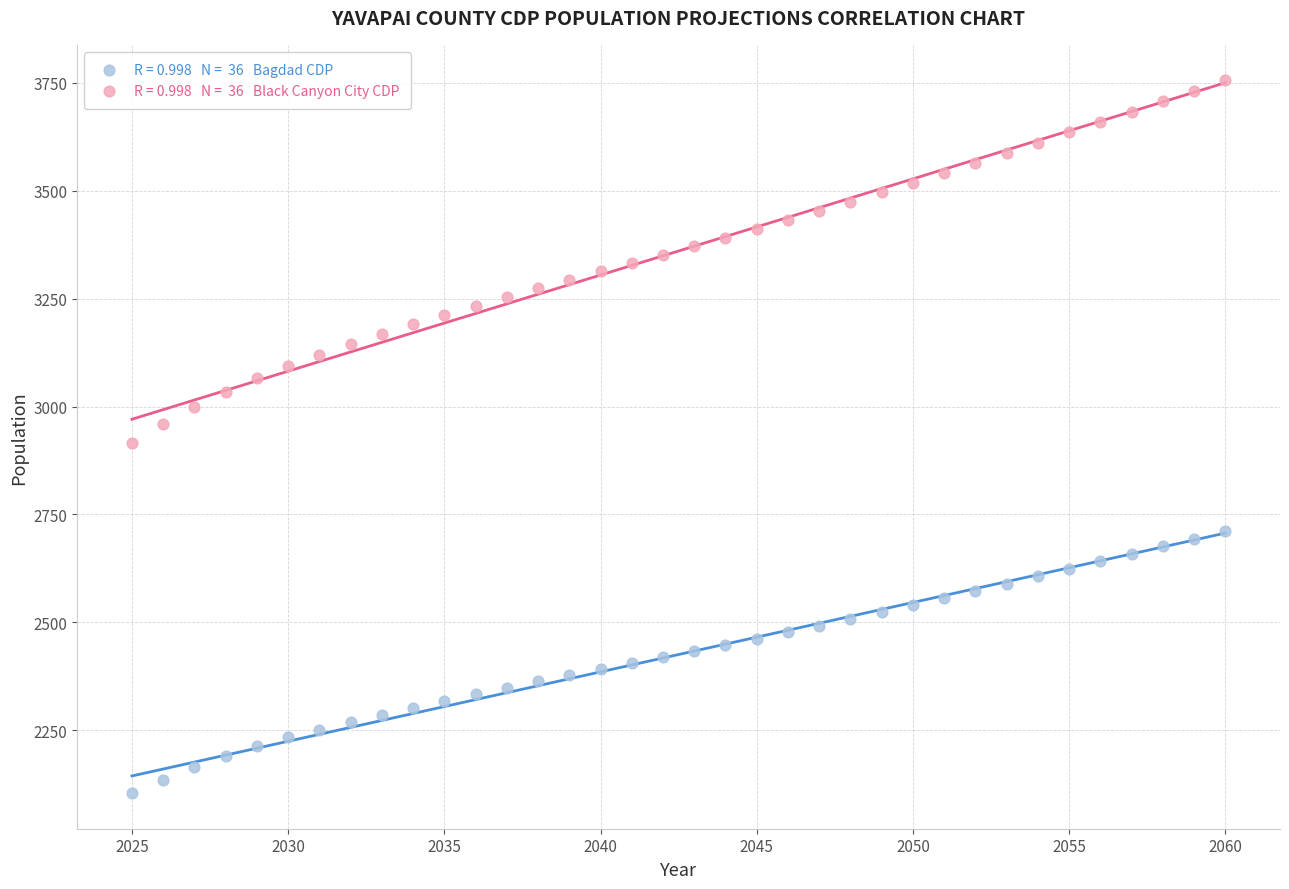

Across all data points, what is the range of Y values (max minus min)?

1651.6